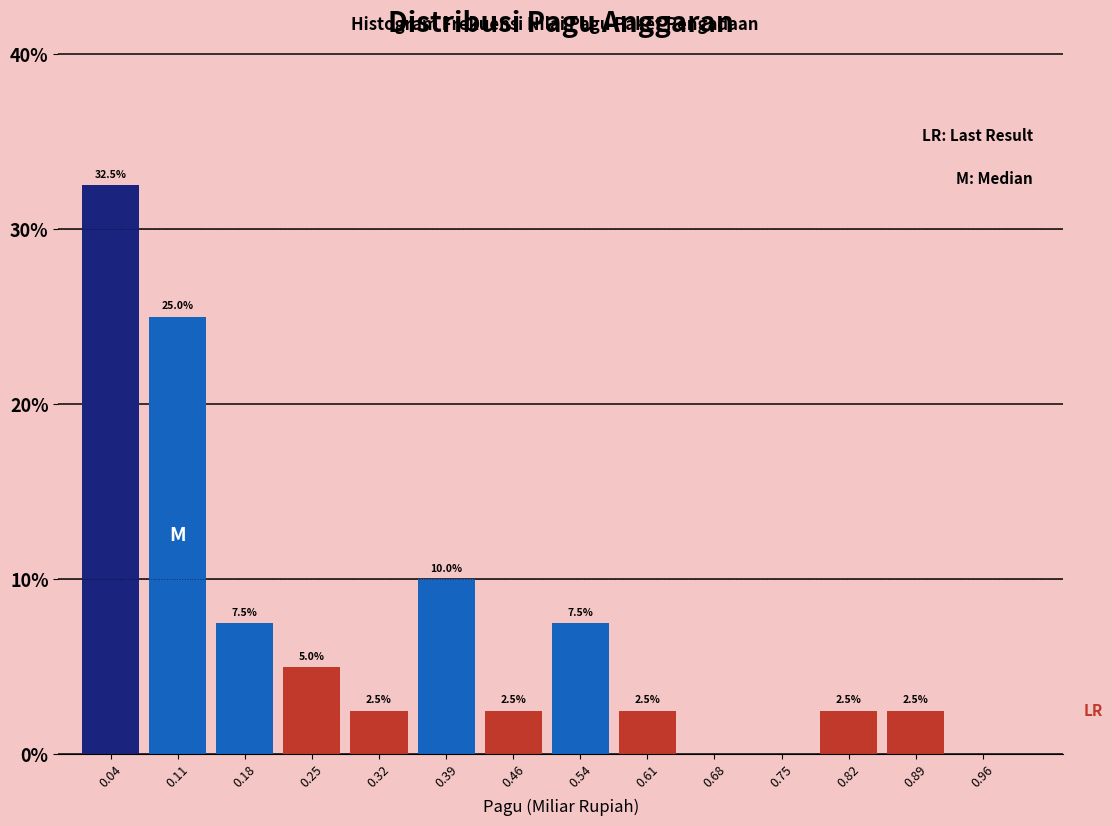

Which range on the x-axis has the tallest bar?

0.00 to 0.07